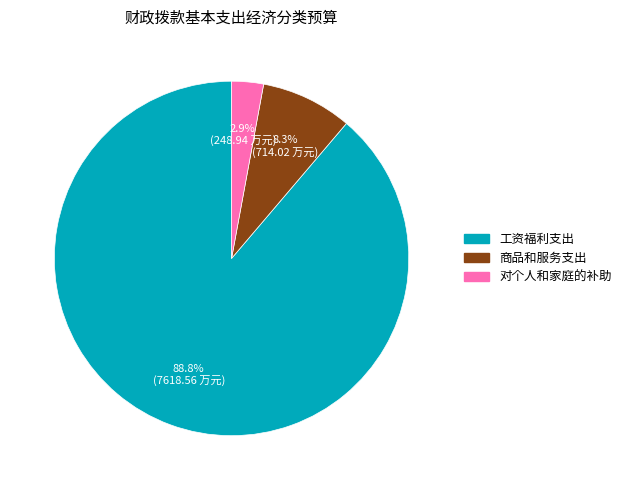

True or false: 工资福利支出 accounts for 89% of the total.

True